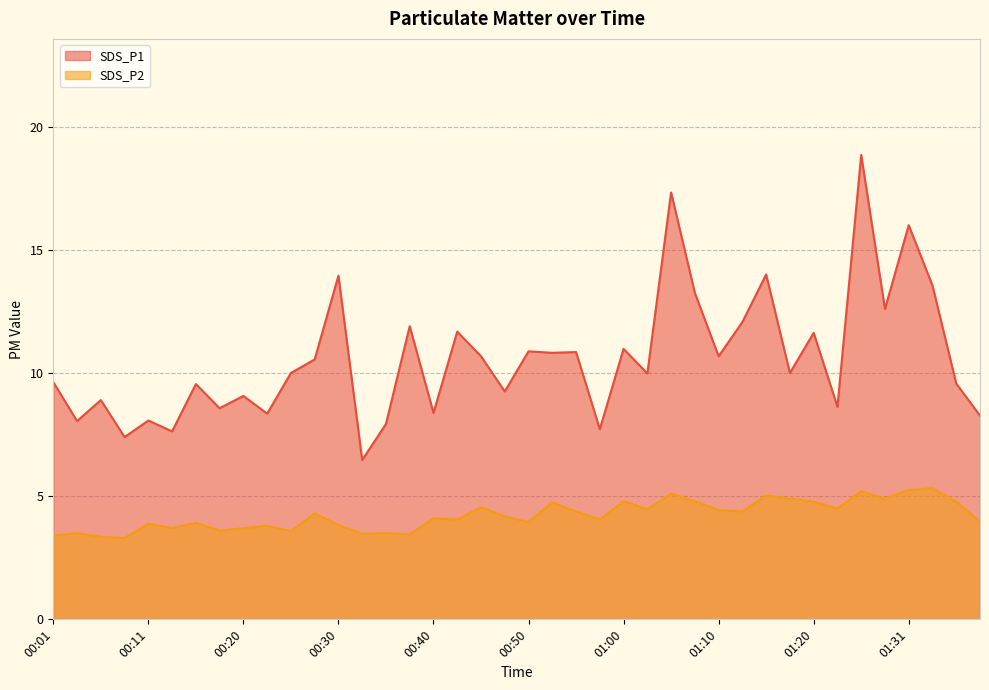

What are all the series names shown in the legend?

SDS_P1, SDS_P2